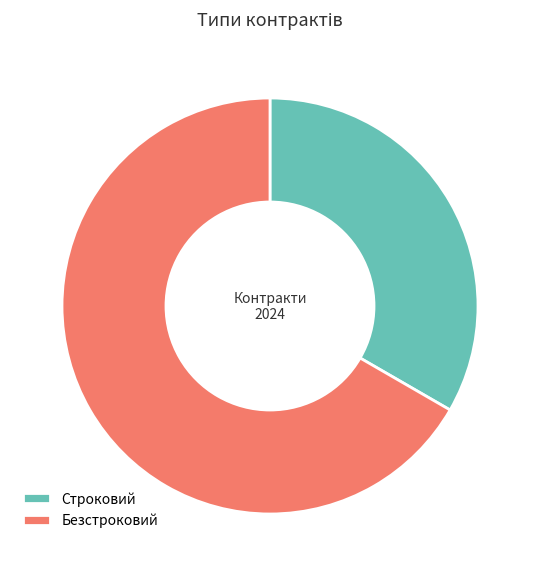

Approximately how many times larger is the value at Безстроковий compared to Строковий?

2.0